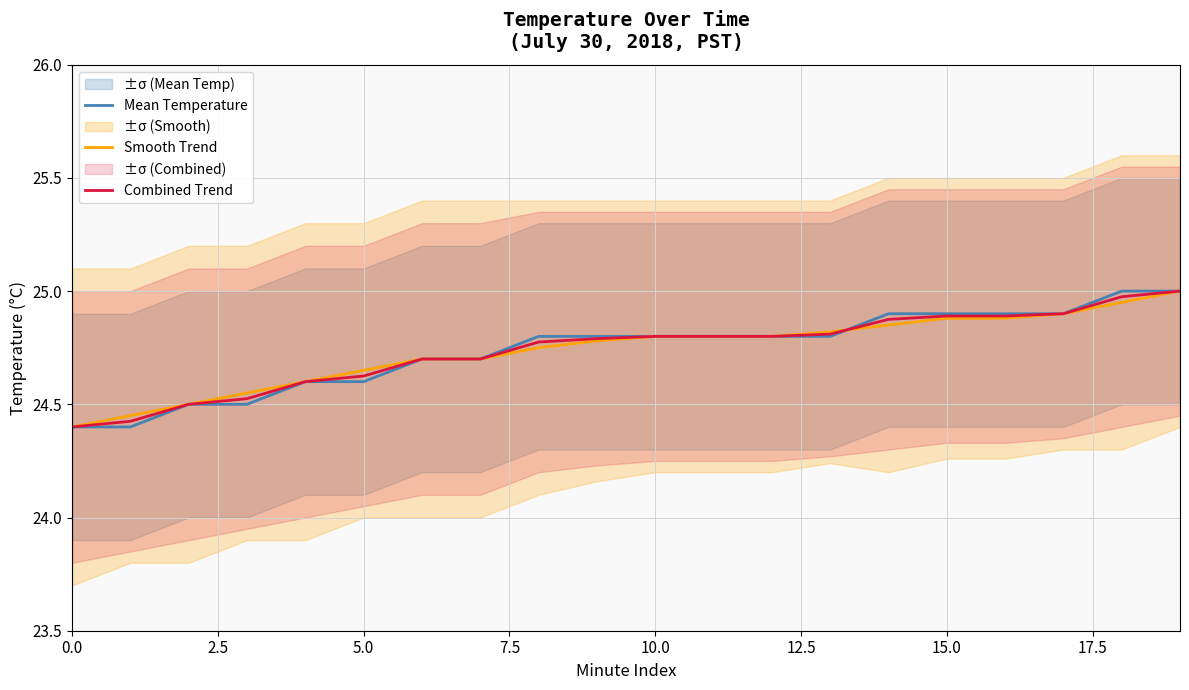

What is the value of the Combined Trend point at the 9th from the left?

24.8